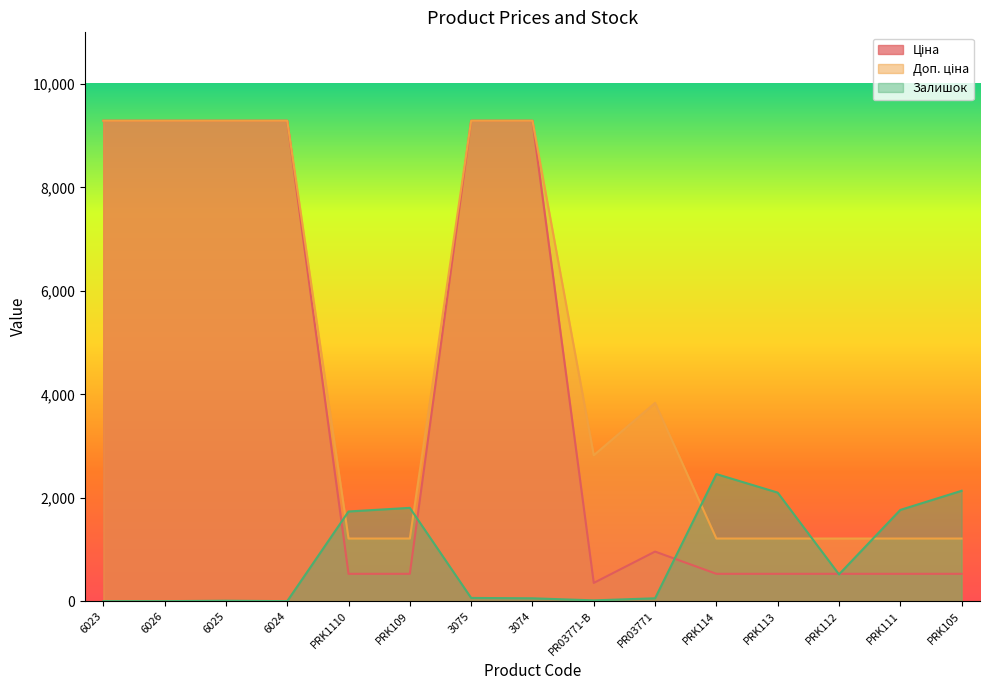

Where is the first local minimum for Доп. ціна?

PR03771-B